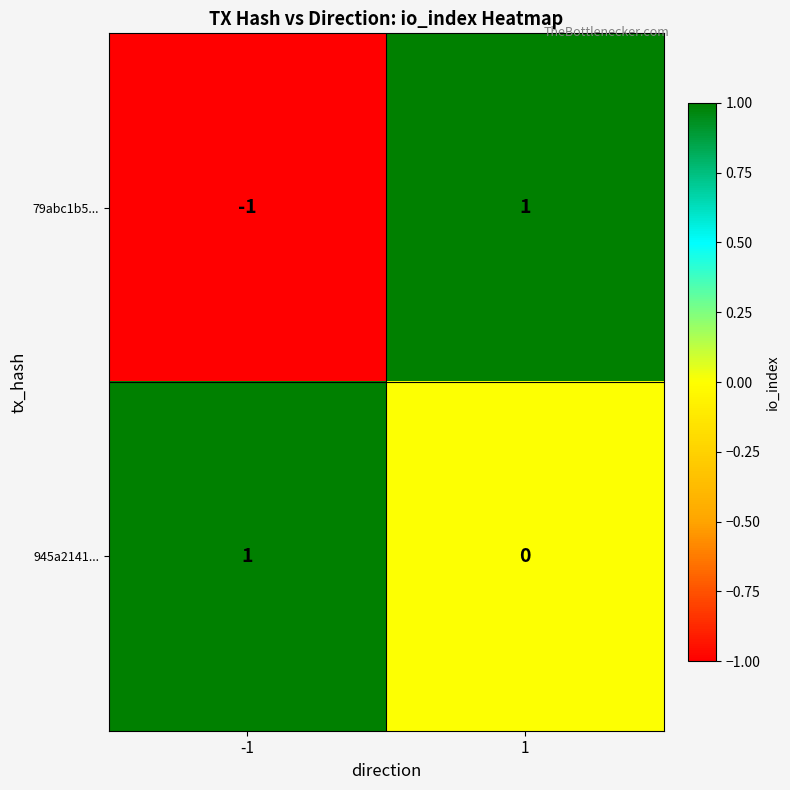

Between -1 and 1, which series saw the biggest shift?

79abc1b5...